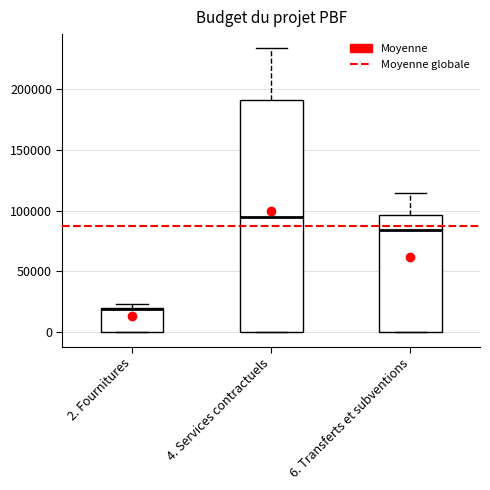

Reading left to right, transcribe this box plot: for each box, give where its median line is, the range the box spans, and where its two whiskers end, as read against the y-axis. The values are not printed on the chart, so give them approximately, as read against the axis.

2. Fournitures: median 20000, box 0 to 20000, whiskers 0 to 25000
4. Services contractuels: median 95000, box 0 to 190000, whiskers 0 to 235000
6. Transferts et subventions: median 85000, box 0 to 95000, whiskers 0 to 115000